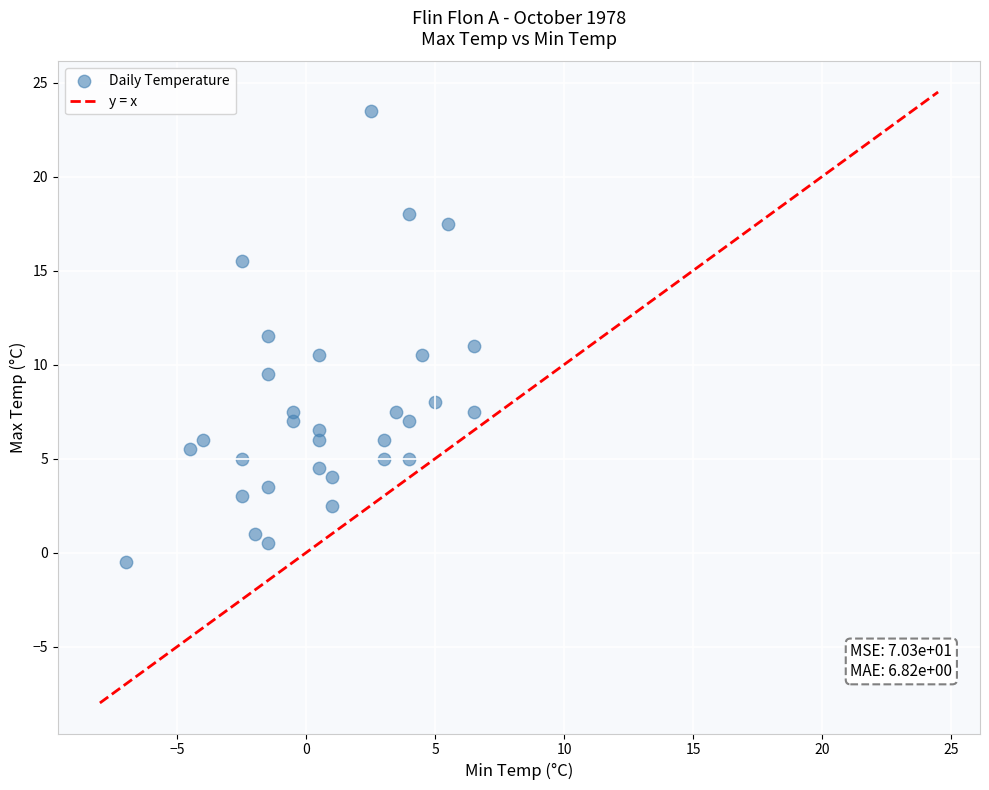

What is the range of Y values (max minus min)?

24.0